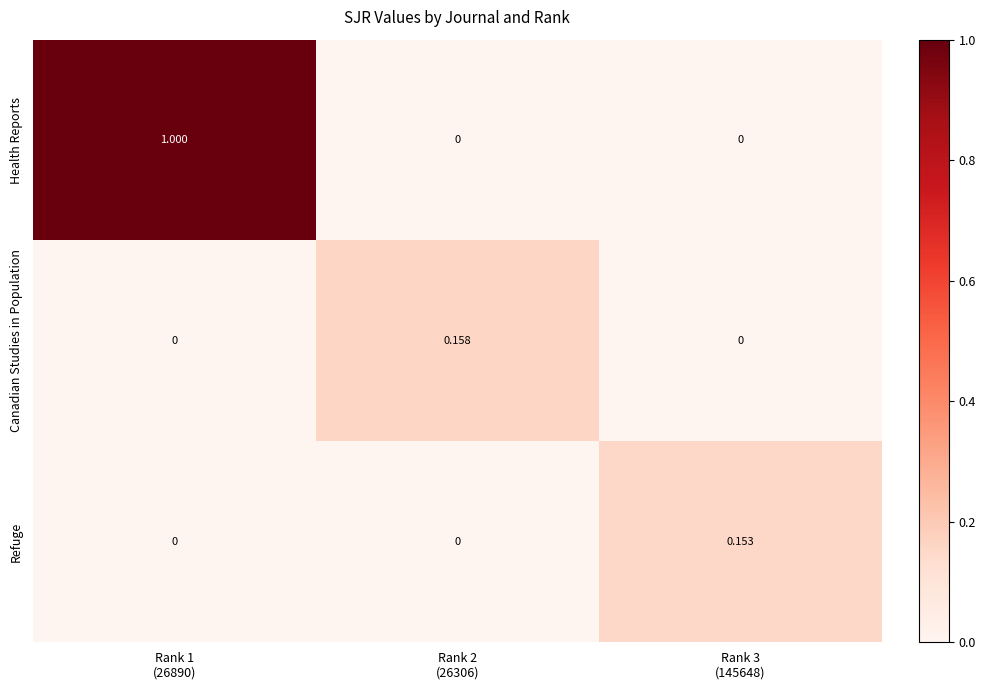

Which series has the largest range (max minus min)?

Health Reports